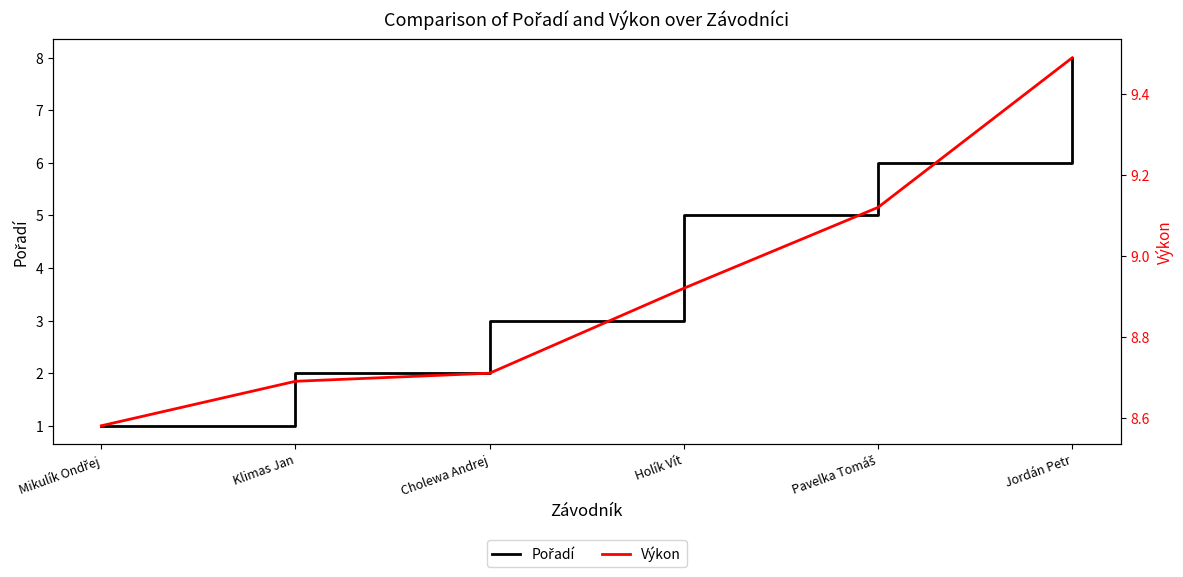

How many lines are shown in the chart?

2